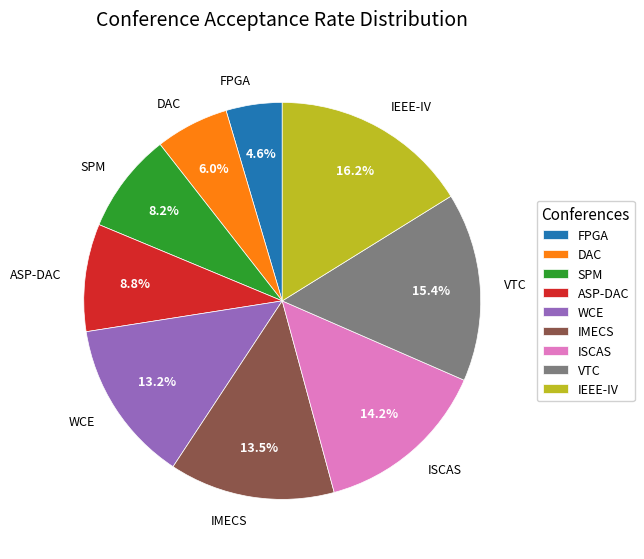

The DAC slice represents 6% of the pie. True or false?

True